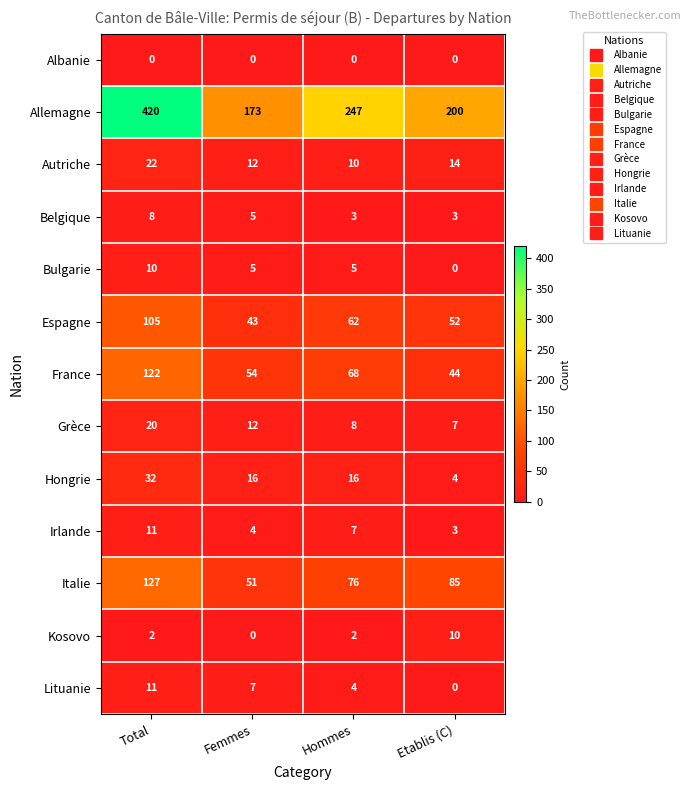

What is the highest value of the Lituanie series?

11